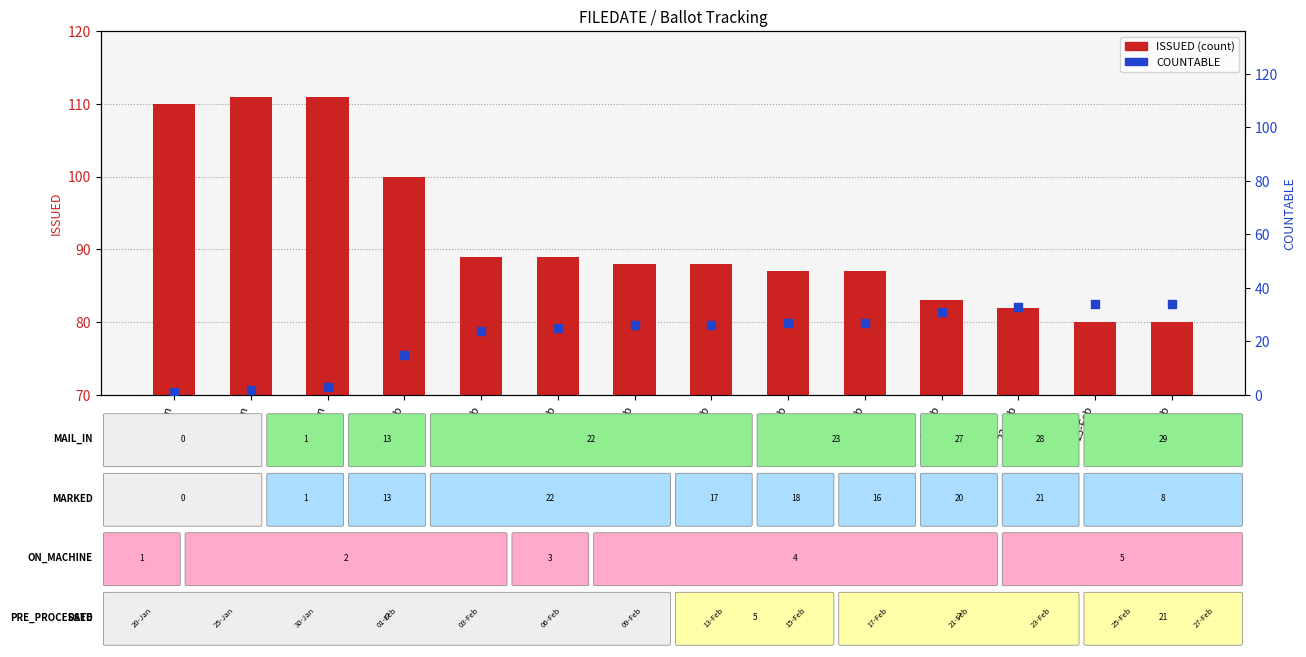

Is the value of ISSUED at 20-Jan greater than the value of COUNTABLE at 17-Feb?

Yes